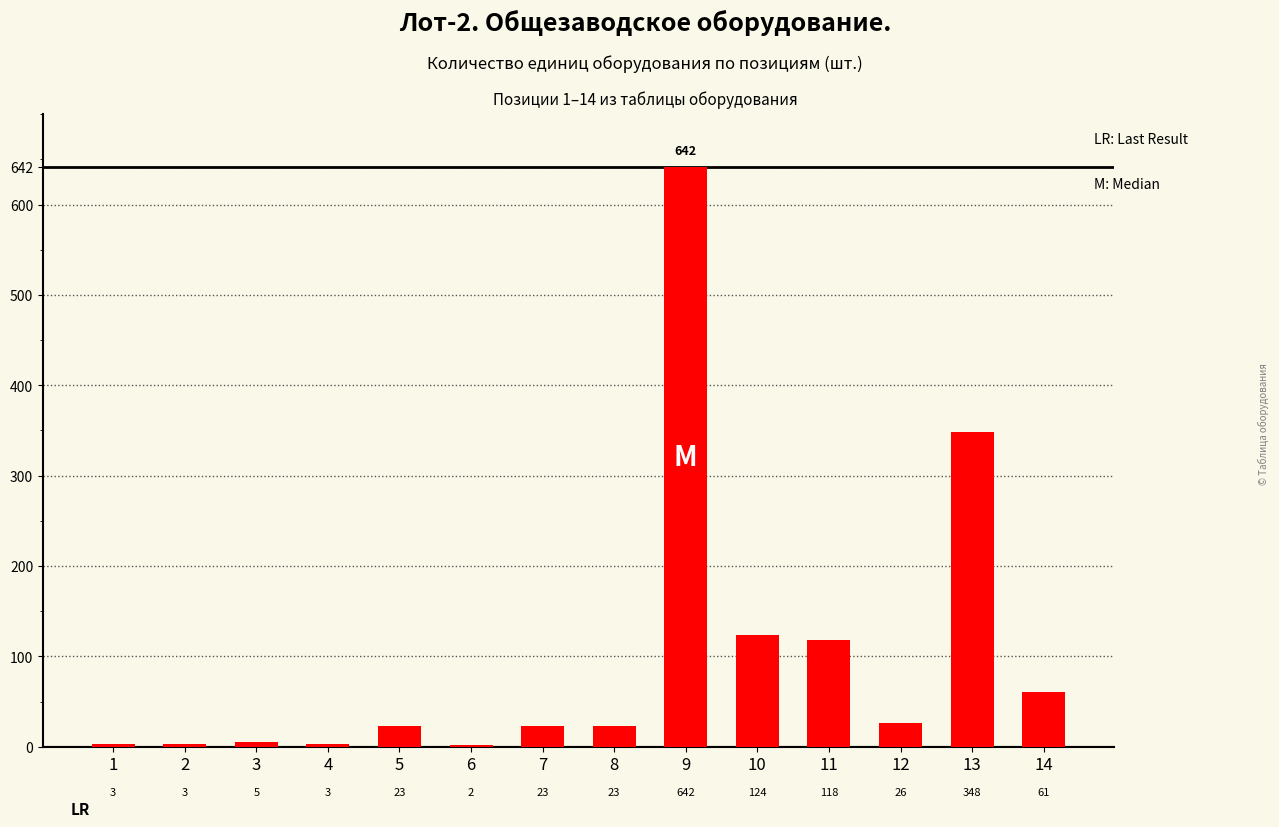

What is the sum of the values at 7 and 11?

141